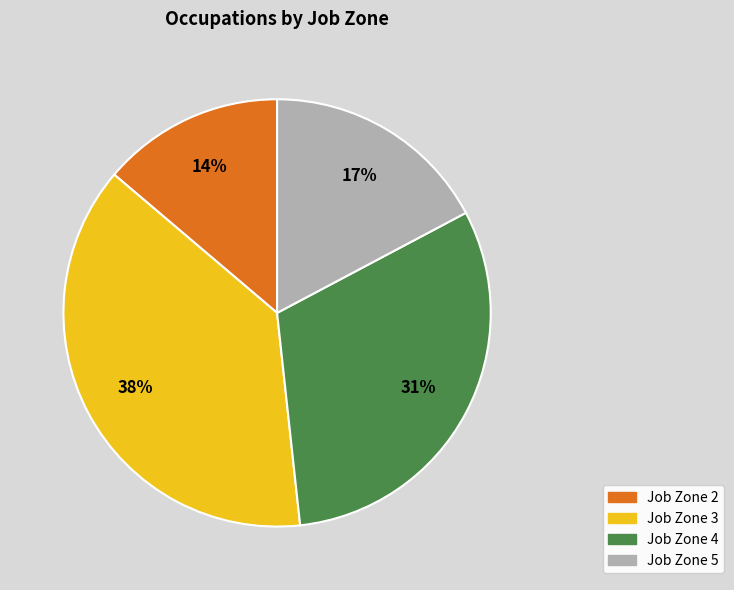

Which category has the biggest portion of the pie?

Job Zone 3